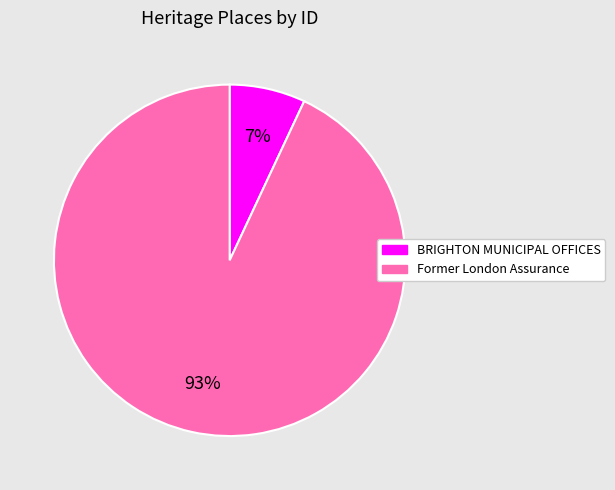

To the nearest percent, what portion does Former London Assurance represent?

93%